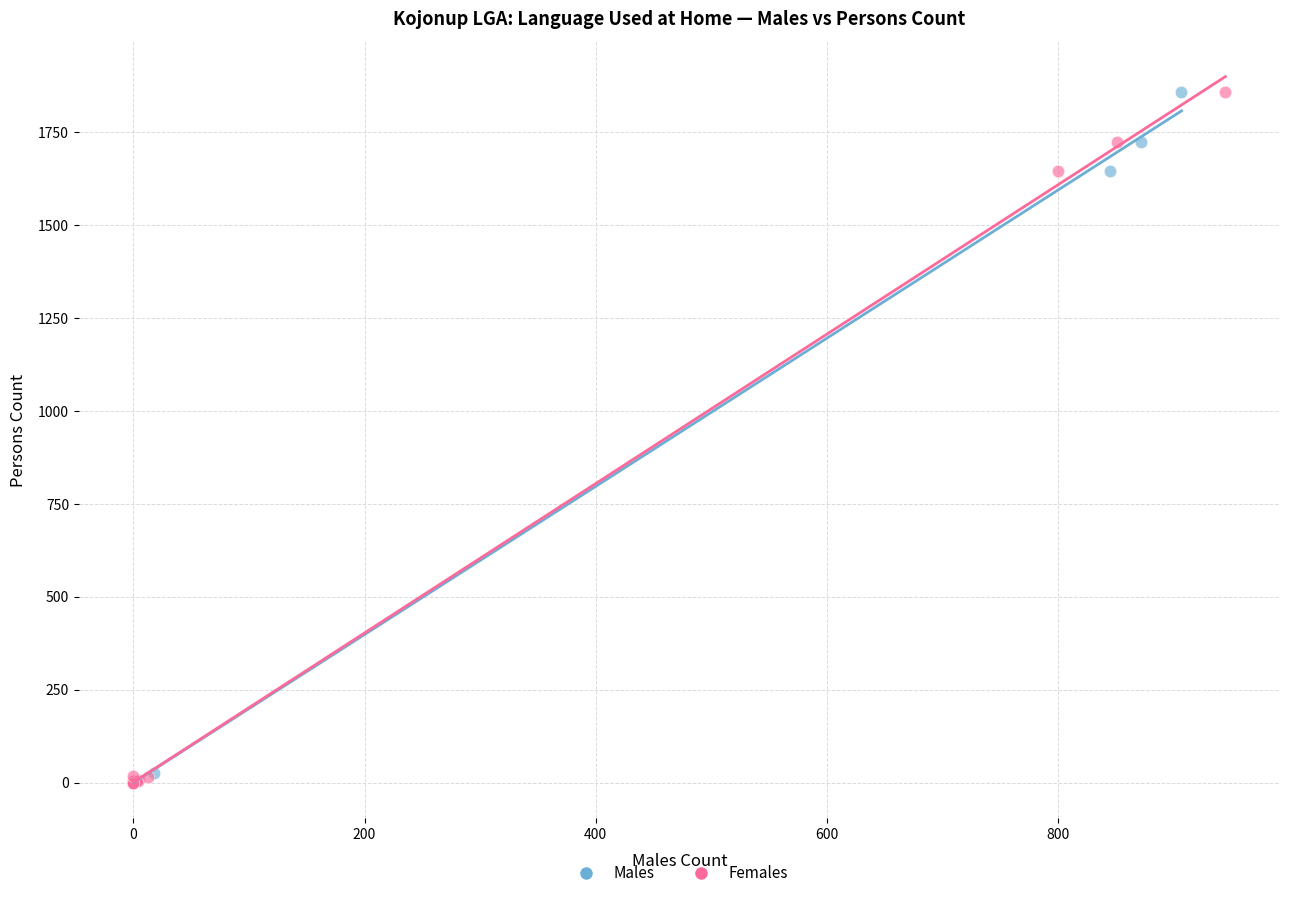

What are all the series names shown in the legend?

Males, Females